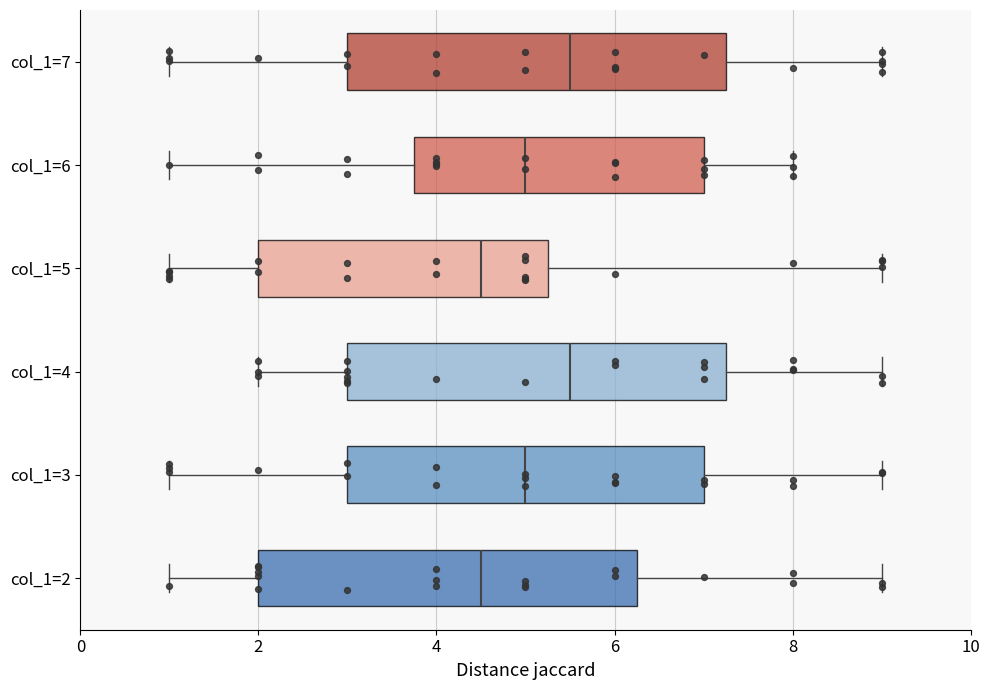

Where is the left edge of the box for col_1=5 on the x-axis? The values are not printed on the chart, so give them approximately, as read against the axis.

2.0